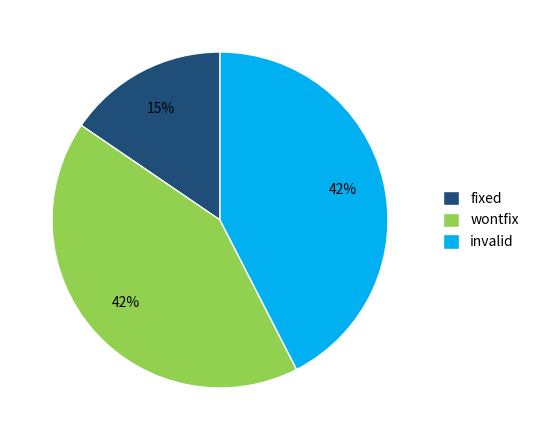

How many segments does this pie chart have?

3